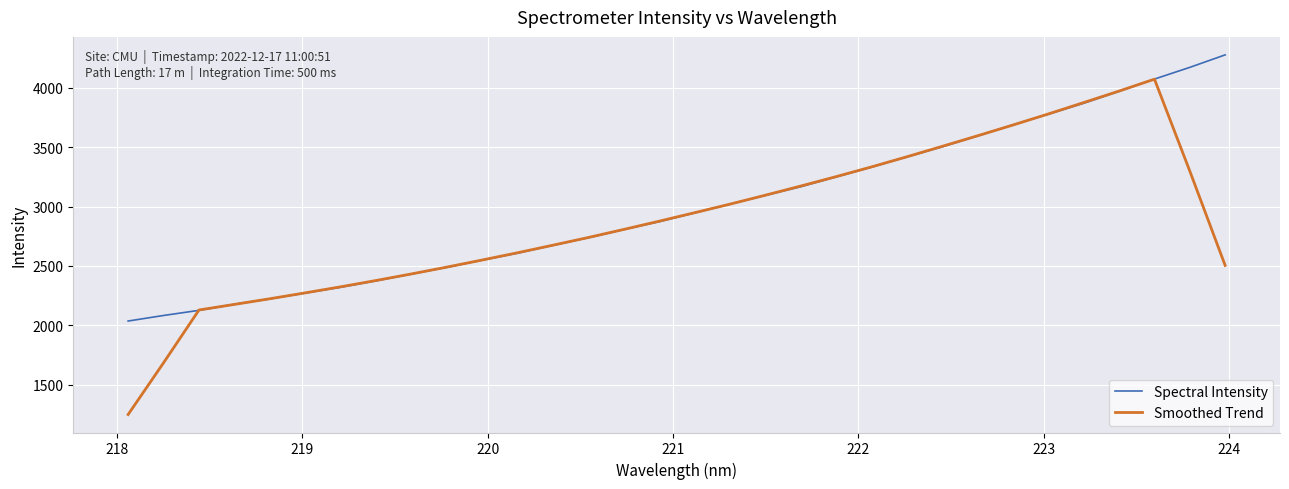

Does the chart display data point markers on the line(s)?

No